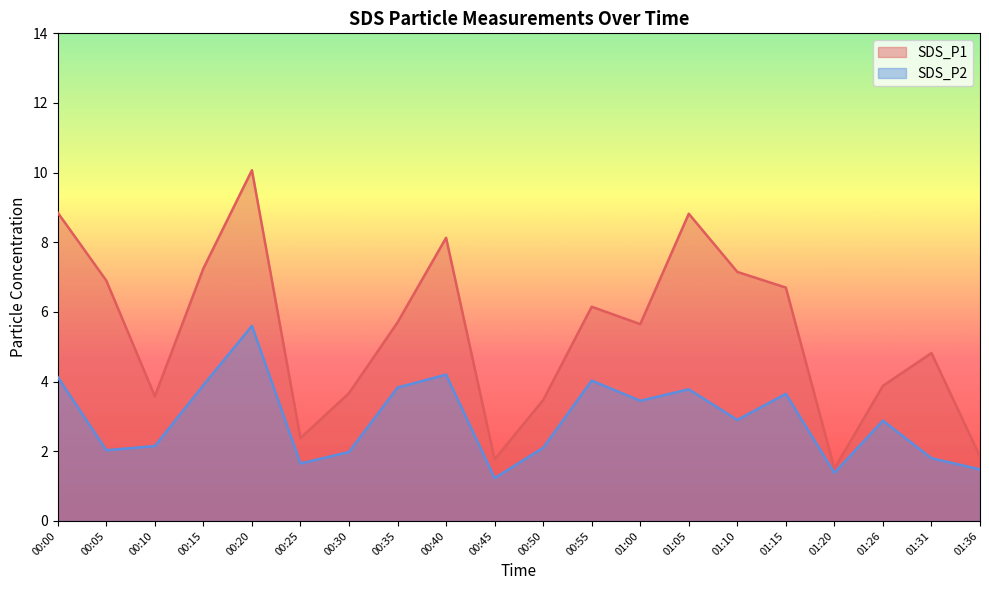

Which category has the lowest value across all series?

00:45